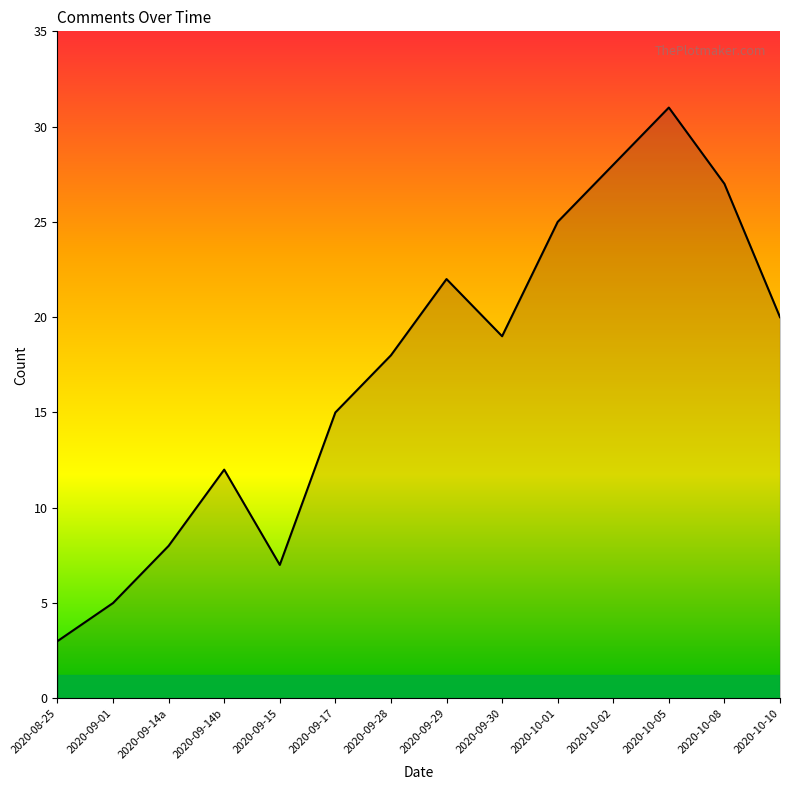

What is the change in value from 2020-08-25 to 2020-09-28?

+15